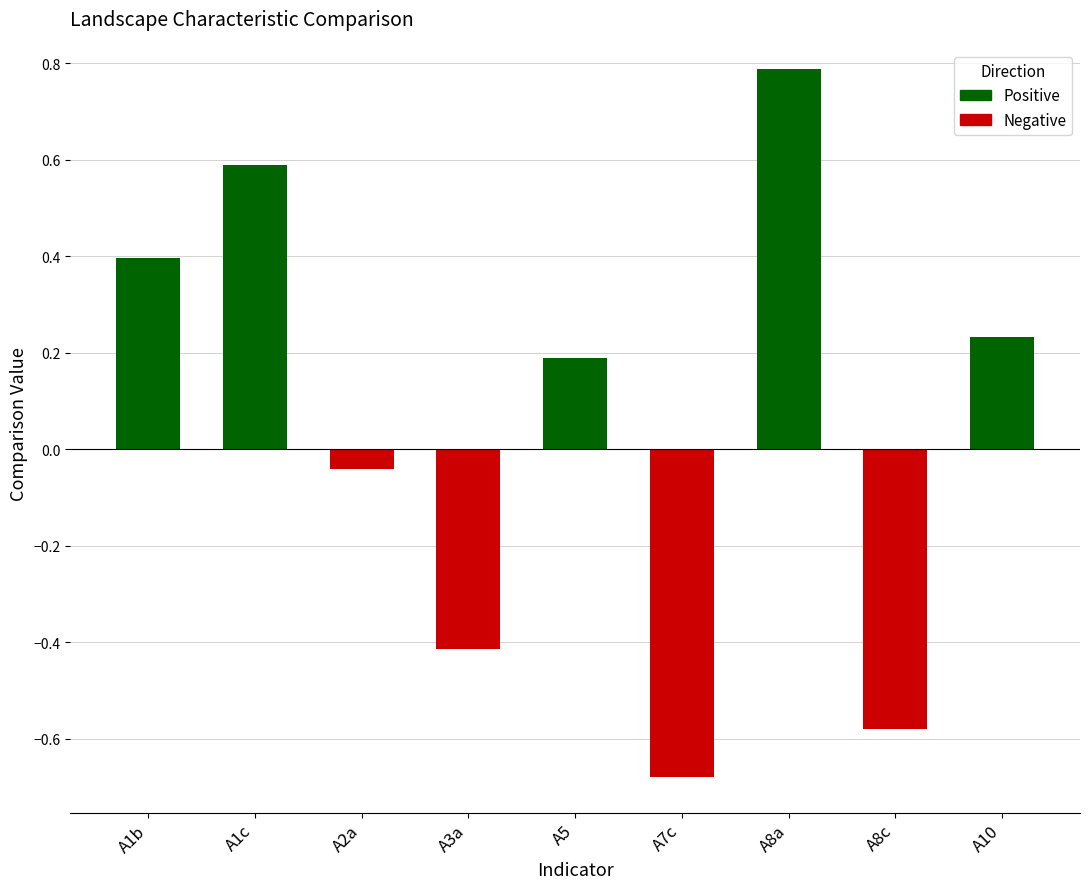

Between A1c and A2a, which is larger?

A1c